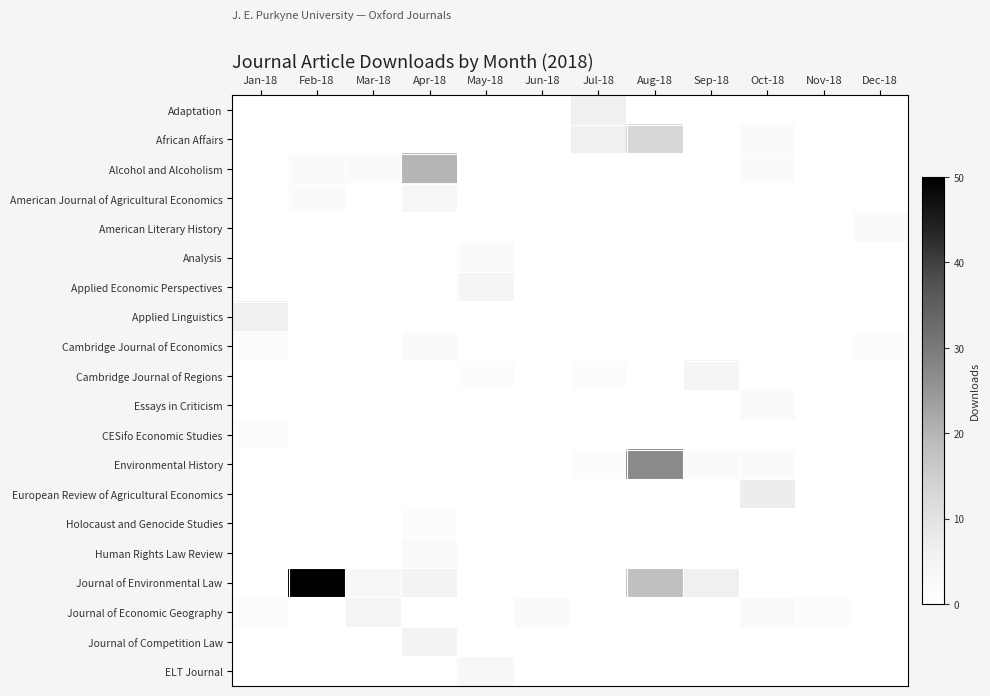

Reading left to right, what are all the values shown in this chart?

Adaptation: Jan-18=0	Feb-18=0	Mar-18=0	Apr-18=0	May-18=0	Jun-18=0	Jul-18=6	Aug-18=0	Sep-18=0	Oct-18=0	Nov-18=0	Dec-18=0
African Affairs: Jan-18=0	Feb-18=0	Mar-18=0	Apr-18=0	May-18=0	Jun-18=0	Jul-18=6	Aug-18=13	Sep-18=0	Oct-18=2	Nov-18=0	Dec-18=0
Alcohol and Alcoholism: Jan-18=0	Feb-18=2	Mar-18=2	Apr-18=20	May-18=0	Jun-18=0	Jul-18=0	Aug-18=0	Sep-18=0	Oct-18=2	Nov-18=0	Dec-18=0
American Journal of Agricultural Economics: Jan-18=0	Feb-18=2	Mar-18=0	Apr-18=3	May-18=0	Jun-18=0	Jul-18=0	Aug-18=0	Sep-18=0	Oct-18=0	Nov-18=0	Dec-18=0
American Literary History: Jan-18=0	Feb-18=0	Mar-18=0	Apr-18=0	May-18=0	Jun-18=0	Jul-18=0	Aug-18=0	Sep-18=0	Oct-18=0	Nov-18=0	Dec-18=2
Analysis: Jan-18=0	Feb-18=0	Mar-18=0	Apr-18=0	May-18=2	Jun-18=0	Jul-18=0	Aug-18=0	Sep-18=0	Oct-18=0	Nov-18=0	Dec-18=0
Applied Economic Perspectives: Jan-18=0	Feb-18=0	Mar-18=0	Apr-18=0	May-18=4	Jun-18=0	Jul-18=0	Aug-18=0	Sep-18=0	Oct-18=0	Nov-18=0	Dec-18=0
Applied Linguistics: Jan-18=6	Feb-18=0	Mar-18=0	Apr-18=0	May-18=0	Jun-18=0	Jul-18=0	Aug-18=0	Sep-18=0	Oct-18=0	Nov-18=0	Dec-18=0
Cambridge Journal of Economics: Jan-18=1	Feb-18=0	Mar-18=0	Apr-18=2	May-18=0	Jun-18=0	Jul-18=0	Aug-18=0	Sep-18=0	Oct-18=0	Nov-18=0	Dec-18=1
Cambridge Journal of Regions: Jan-18=0	Feb-18=0	Mar-18=0	Apr-18=0	May-18=1	Jun-18=0	Jul-18=1	Aug-18=0	Sep-18=4	Oct-18=0	Nov-18=0	Dec-18=0
Essays in Criticism: Jan-18=0	Feb-18=0	Mar-18=0	Apr-18=0	May-18=0	Jun-18=0	Jul-18=0	Aug-18=0	Sep-18=0	Oct-18=2	Nov-18=0	Dec-18=0
CESifo Economic Studies: Jan-18=1	Feb-18=0	Mar-18=0	Apr-18=0	May-18=0	Jun-18=0	Jul-18=0	Aug-18=0	Sep-18=0	Oct-18=0	Nov-18=0	Dec-18=0
Environmental History: Jan-18=0	Feb-18=0	Mar-18=0	Apr-18=0	May-18=0	Jun-18=0	Jul-18=1	Aug-18=27	Sep-18=2	Oct-18=2	Nov-18=0	Dec-18=0
European Review of Agricultural Economics: Jan-18=0	Feb-18=0	Mar-18=0	Apr-18=0	May-18=0	Jun-18=0	Jul-18=0	Aug-18=0	Sep-18=0	Oct-18=7	Nov-18=0	Dec-18=0
Holocaust and Genocide Studies: Jan-18=0	Feb-18=0	Mar-18=0	Apr-18=1	May-18=0	Jun-18=0	Jul-18=0	Aug-18=0	Sep-18=0	Oct-18=0	Nov-18=0	Dec-18=0
Human Rights Law Review: Jan-18=0	Feb-18=0	Mar-18=0	Apr-18=2	May-18=0	Jun-18=0	Jul-18=0	Aug-18=0	Sep-18=0	Oct-18=0	Nov-18=0	Dec-18=0
Journal of Environmental Law: Jan-18=0	Feb-18=50	Mar-18=3	Apr-18=5	May-18=0	Jun-18=0	Jul-18=0	Aug-18=18	Sep-18=6	Oct-18=0	Nov-18=0	Dec-18=0
Journal of Economic Geography: Jan-18=1	Feb-18=0	Mar-18=4	Apr-18=0	May-18=0	Jun-18=2	Jul-18=0	Aug-18=0	Sep-18=0	Oct-18=2	Nov-18=1	Dec-18=0
Journal of Competition Law: Jan-18=0	Feb-18=0	Mar-18=0	Apr-18=5	May-18=0	Jun-18=0	Jul-18=0	Aug-18=0	Sep-18=0	Oct-18=0	Nov-18=0	Dec-18=0
ELT Journal: Jan-18=0	Feb-18=0	Mar-18=0	Apr-18=0	May-18=3	Jun-18=0	Jul-18=0	Aug-18=0	Sep-18=0	Oct-18=0	Nov-18=0	Dec-18=0